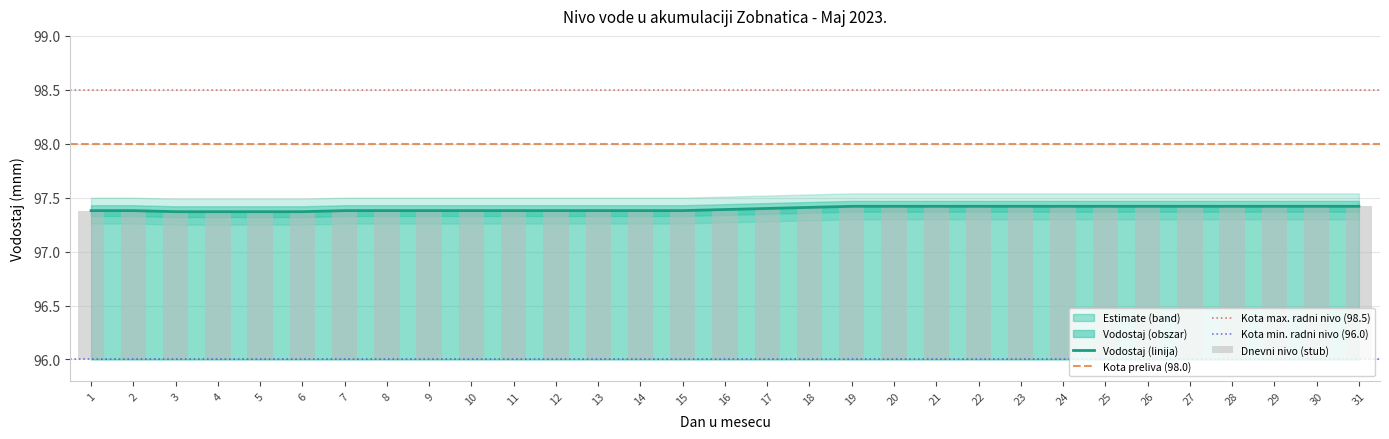

Between 29 and 13, which is larger?

29